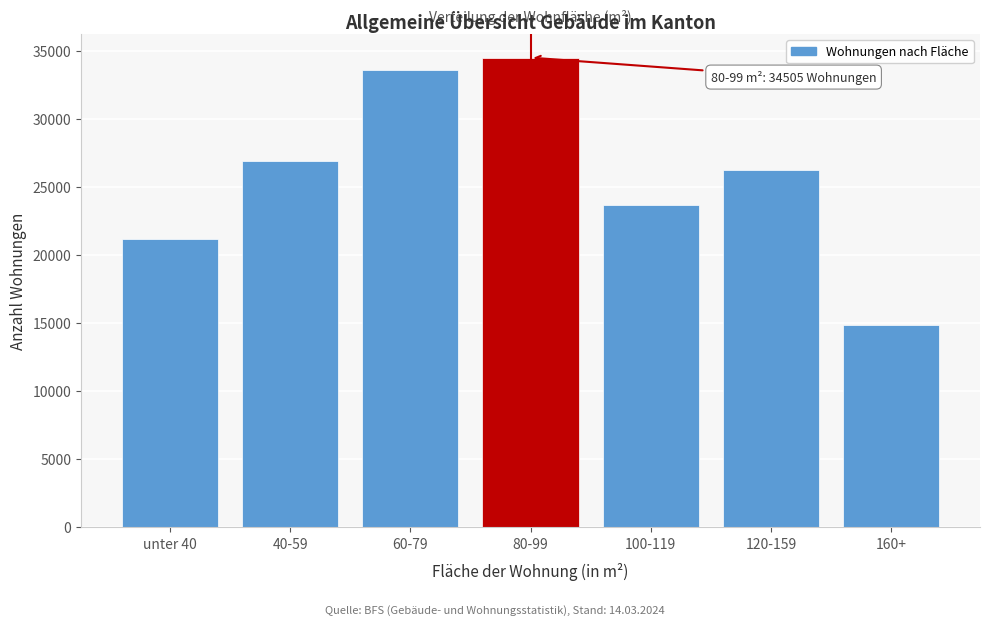

Reading right to left, list all the values displayed in this chart.

160+=14843	120-159=26235	100-119=23700	80-99=34505	60-79=33620	40-59=26886	unter 40=21177